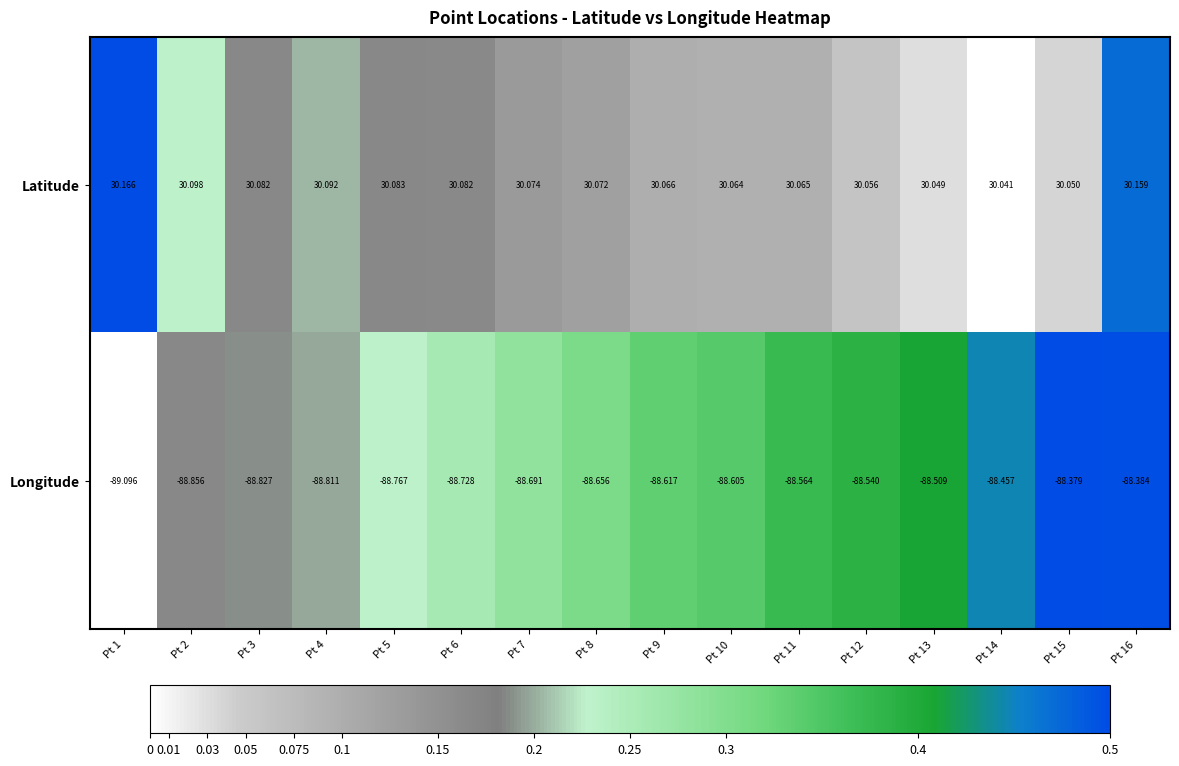

Is the value of Latitude at Pt 12 greater than the value of Longitude at Pt 9?

Yes